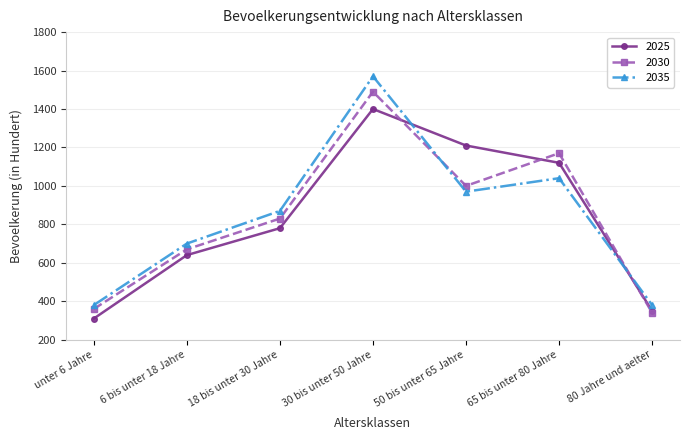

Reading right to left, transcribe all the data shown in this chart.

2025: 80 Jahre und aelter=350	65 bis unter 80 Jahre=1120	50 bis unter 65 Jahre=1210	30 bis unter 50 Jahre=1400	18 bis unter 30 Jahre=780	6 bis unter 18 Jahre=640	unter 6 Jahre=310
2030: 80 Jahre und aelter=340	65 bis unter 80 Jahre=1170	50 bis unter 65 Jahre=1000	30 bis unter 50 Jahre=1490	18 bis unter 30 Jahre=830	6 bis unter 18 Jahre=670	unter 6 Jahre=360
2035: 80 Jahre und aelter=380	65 bis unter 80 Jahre=1040	50 bis unter 65 Jahre=970	30 bis unter 50 Jahre=1570	18 bis unter 30 Jahre=870	6 bis unter 18 Jahre=700	unter 6 Jahre=380